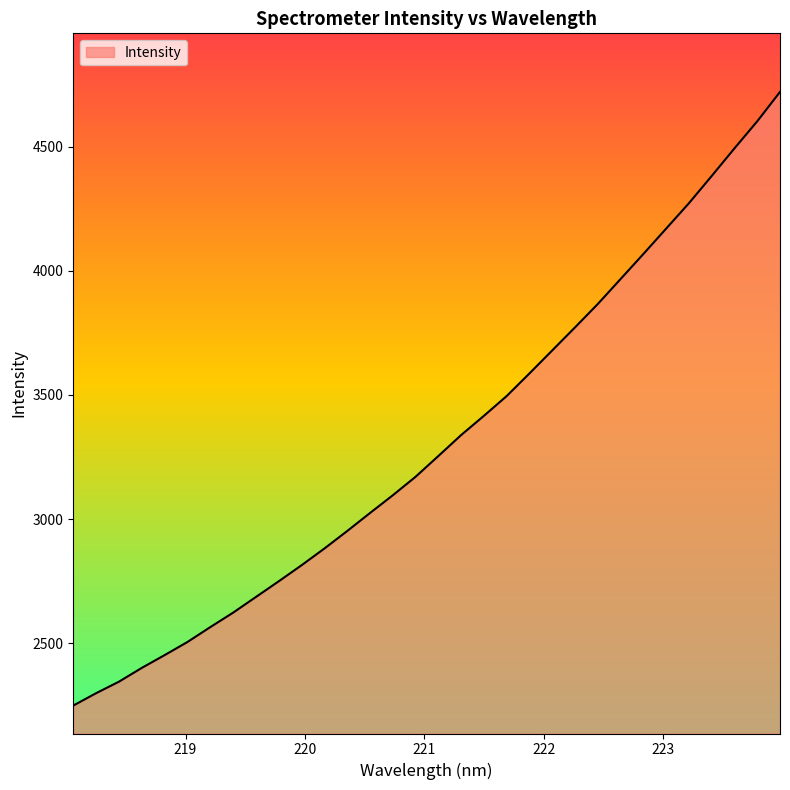

What is the difference between the maximum and minimum values?

2471.1